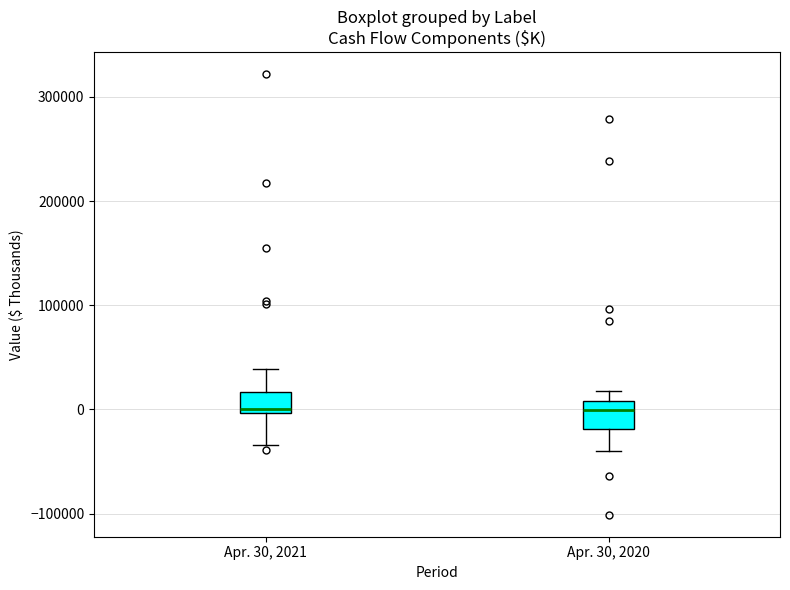

Where is the lower edge of the box for Apr. 30, 2020 on the y-axis? The values are not printed on the chart, so give them approximately, as read against the axis.

-20000